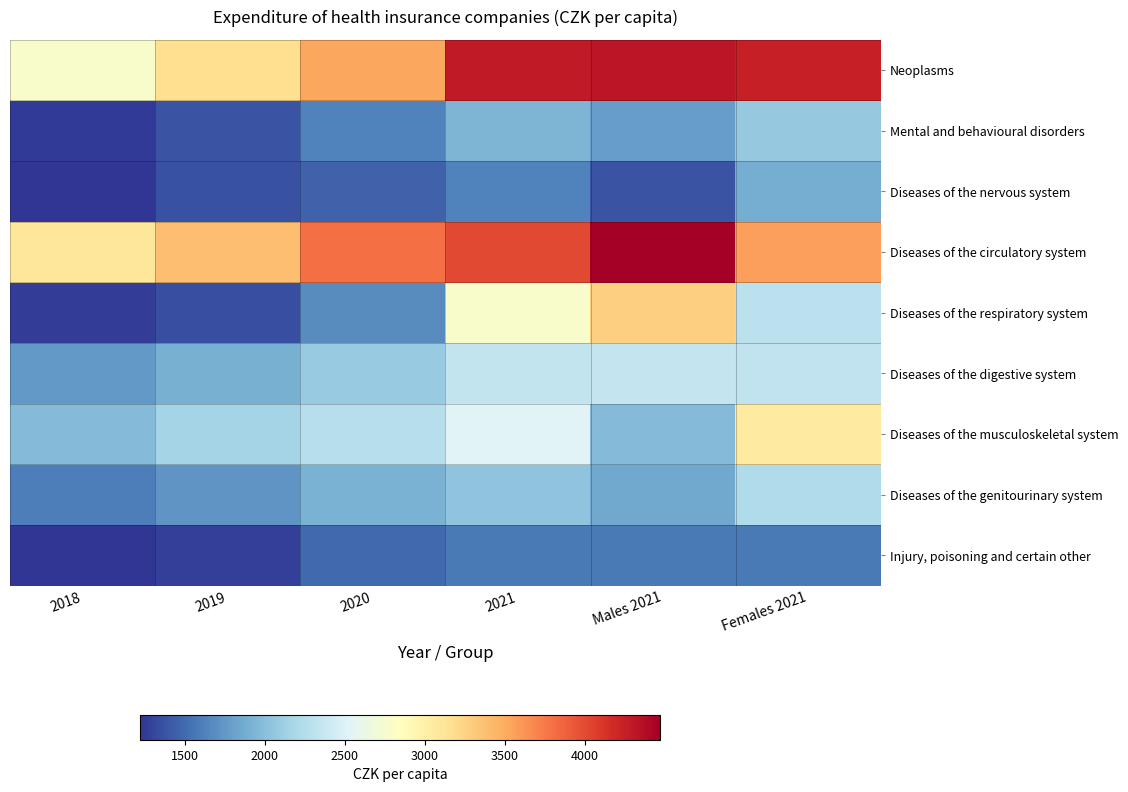

Count the number of categories in the chart.

6